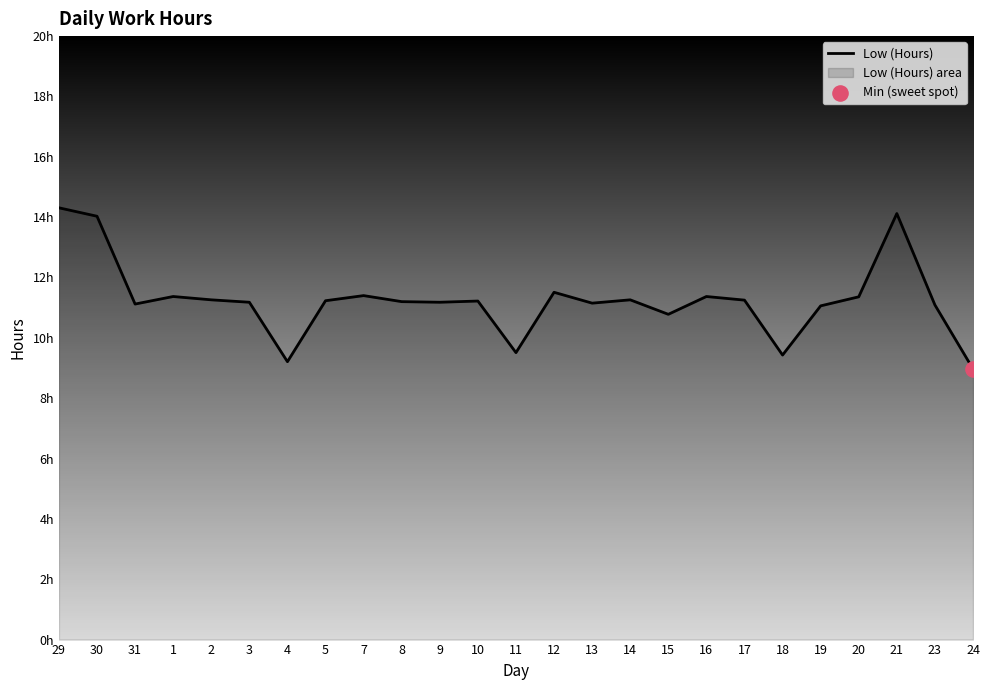

Between 10 and 14, which is larger?

14